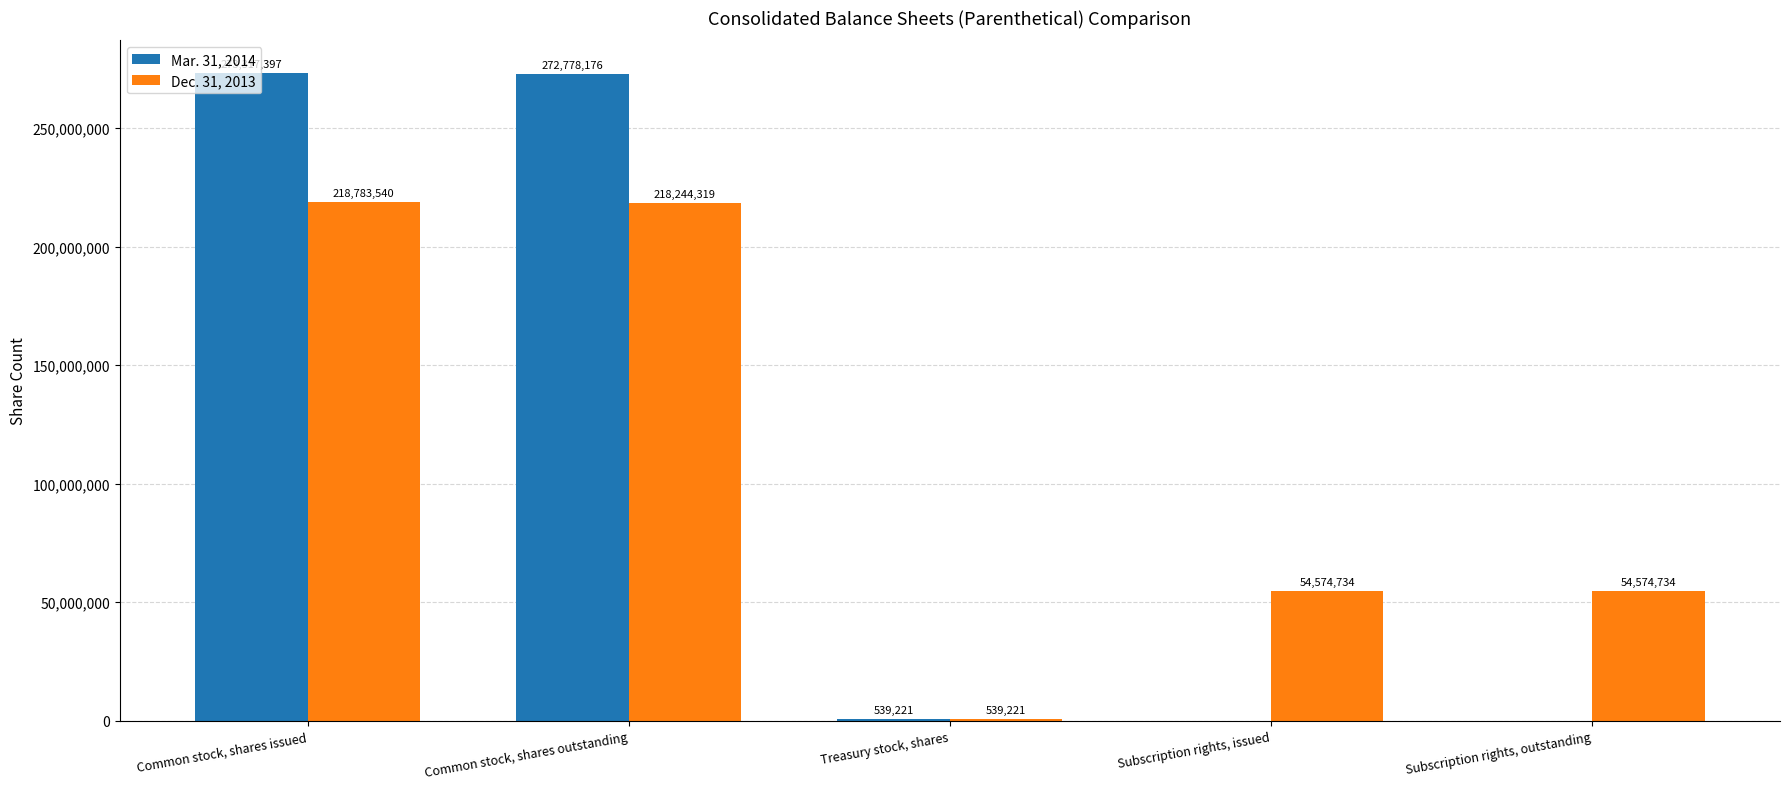

Reading left to right, extract all data points from this chart.

Mar. 31, 2014: Common stock, shares issued=273317397	Common stock, shares outstanding=272778176	Treasury stock, shares=539221	Subscription rights, issued=0	Subscription rights, outstanding=0
Dec. 31, 2013: Common stock, shares issued=218783540	Common stock, shares outstanding=218244319	Treasury stock, shares=539221	Subscription rights, issued=54574734	Subscription rights, outstanding=54574734